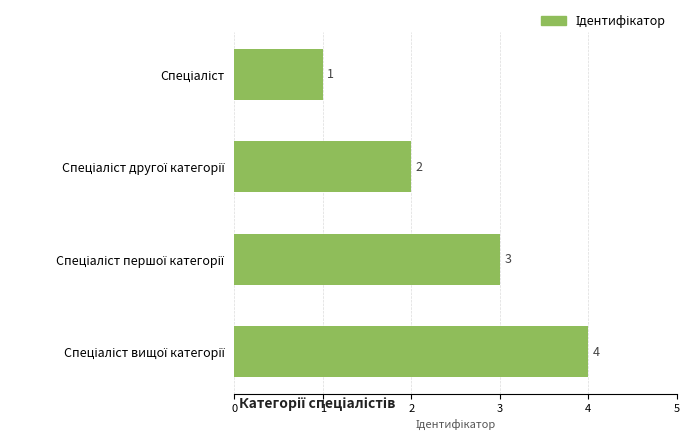

What is the greatest value displayed?

4